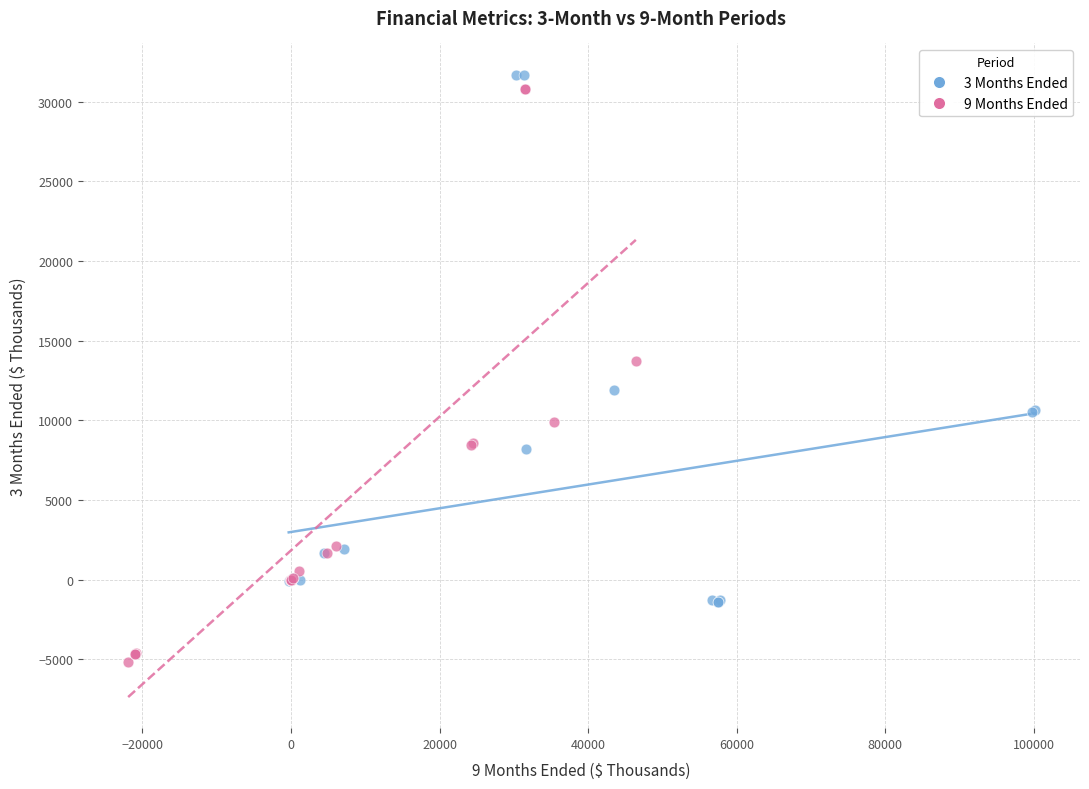

Which series has the largest Y range (max minus min)?

9 Months Ended